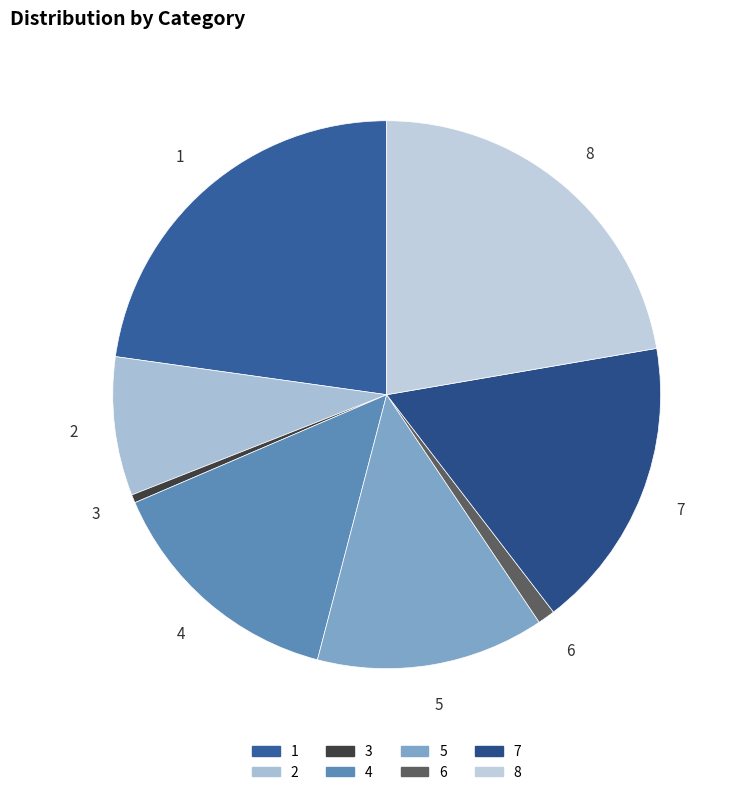

Which slice is the smallest?

3